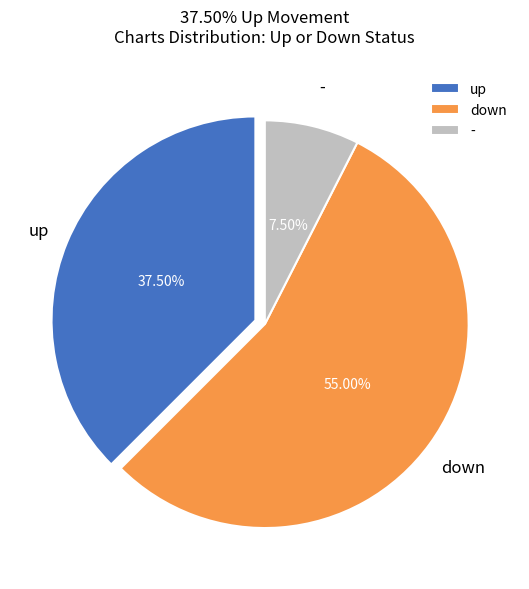

Rank the categories by value from highest to lowest.

down, up, -